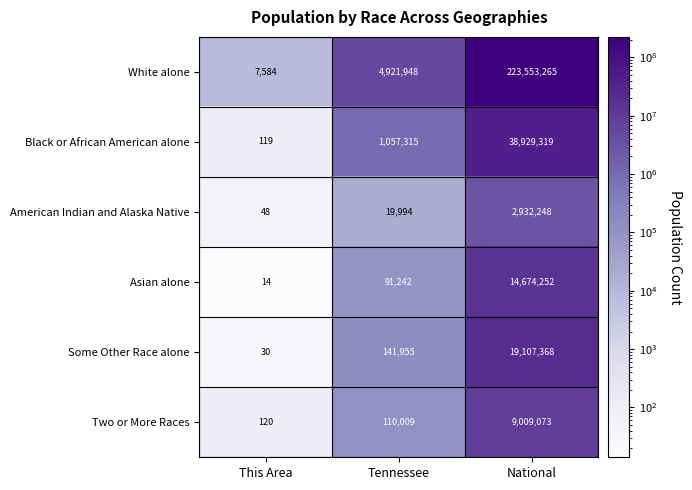

What is the sum of all American Indian and Alaska Native values?

2952290